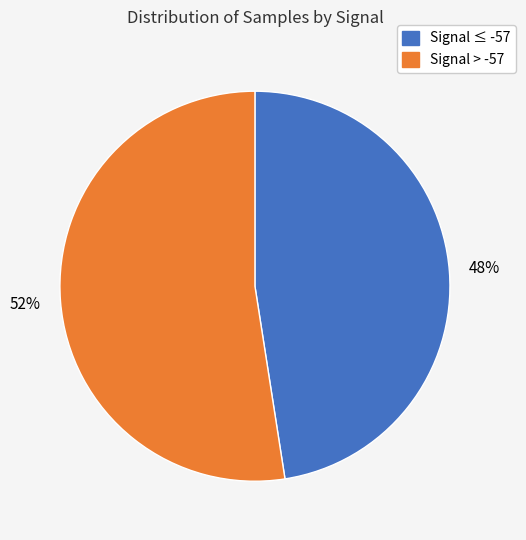

Is the sum of Signal ≤ -57 and Signal > -57 greater than half?

Yes